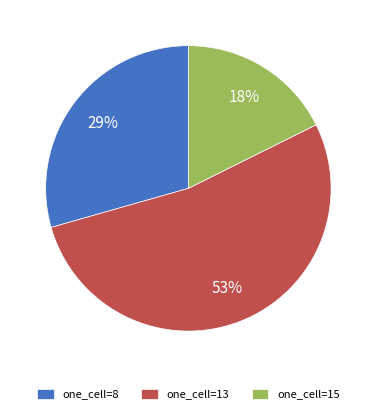

Is the sum of one_cell=8 and one_cell=13 greater than half?

Yes